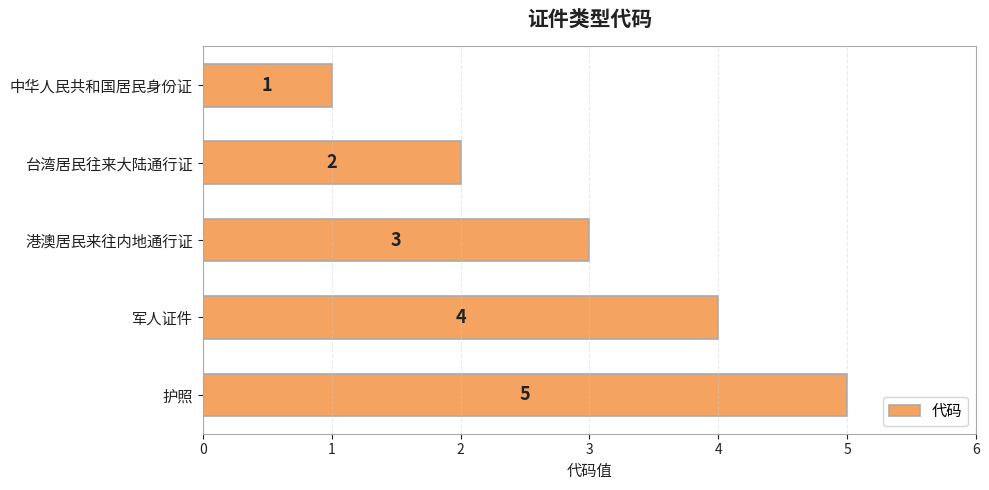

What is the minimum value shown in the chart?

1